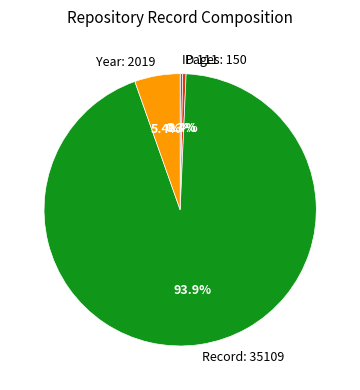

Combined, what portion of the pie is Pages: 150 and Year: 2019?

5.8%